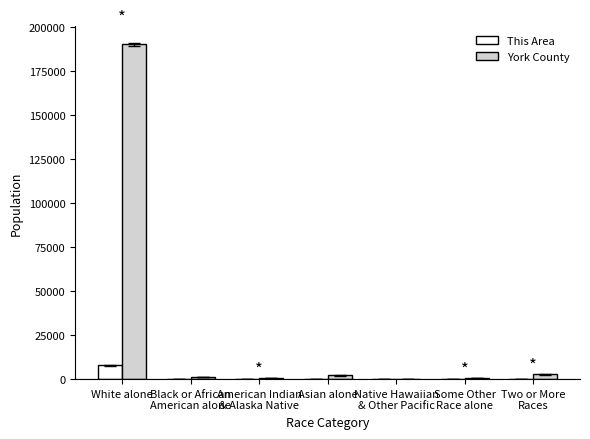

What is the sum of all York County values?

197131